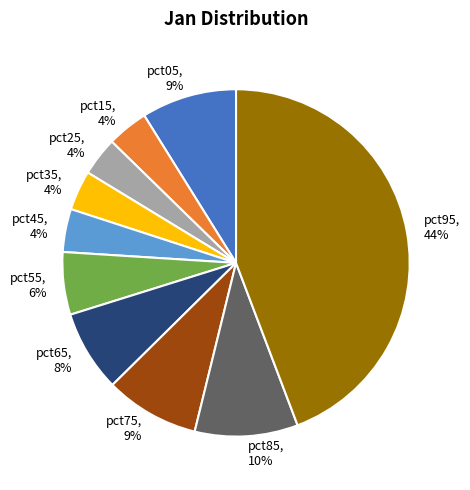

To the nearest percent, what percentage of the pie is pct85?

10%